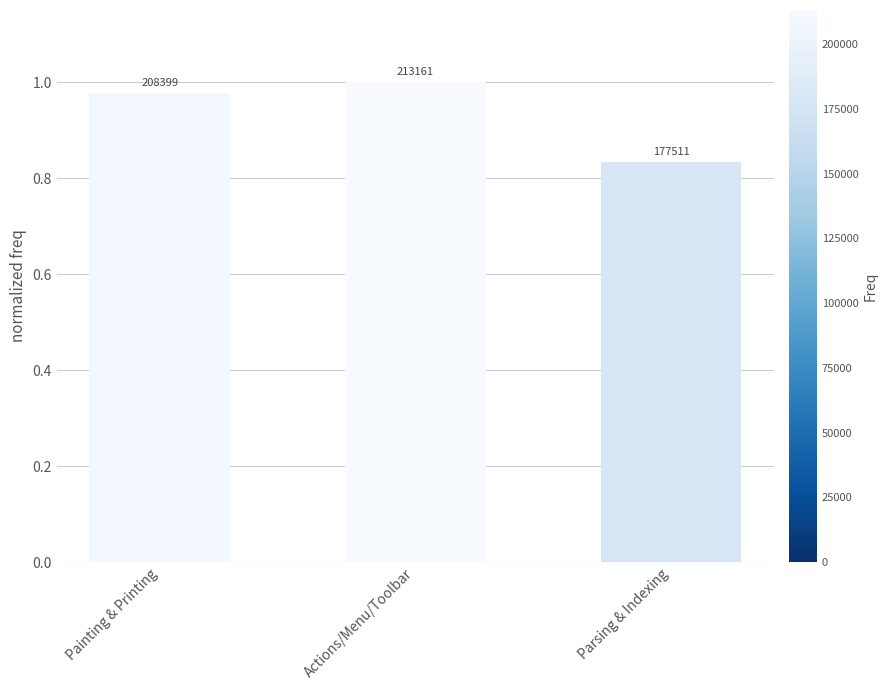

What is the difference between the values at Actions/Menu/Toolbar and Parsing & Indexing?

0.2